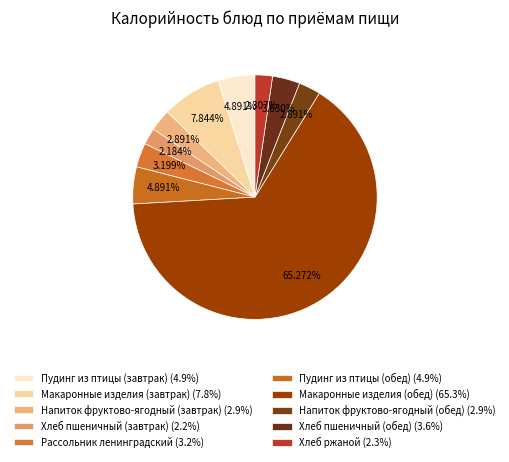

Count the number of slices in the pie.

10